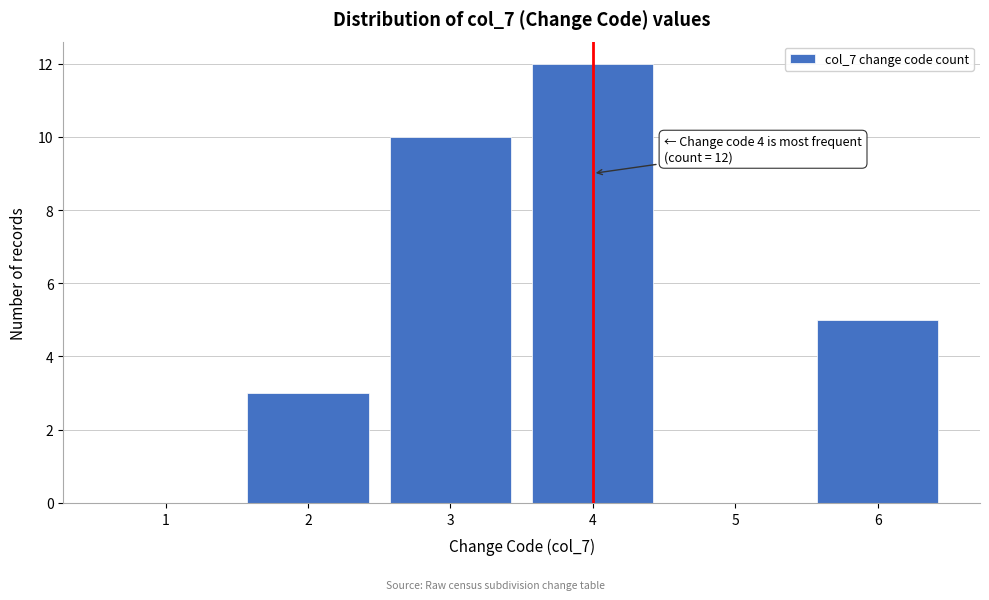

Reading left to right, what are all the values shown in this chart?

1=0	2=3	3=10	4=12	5=0	6=5